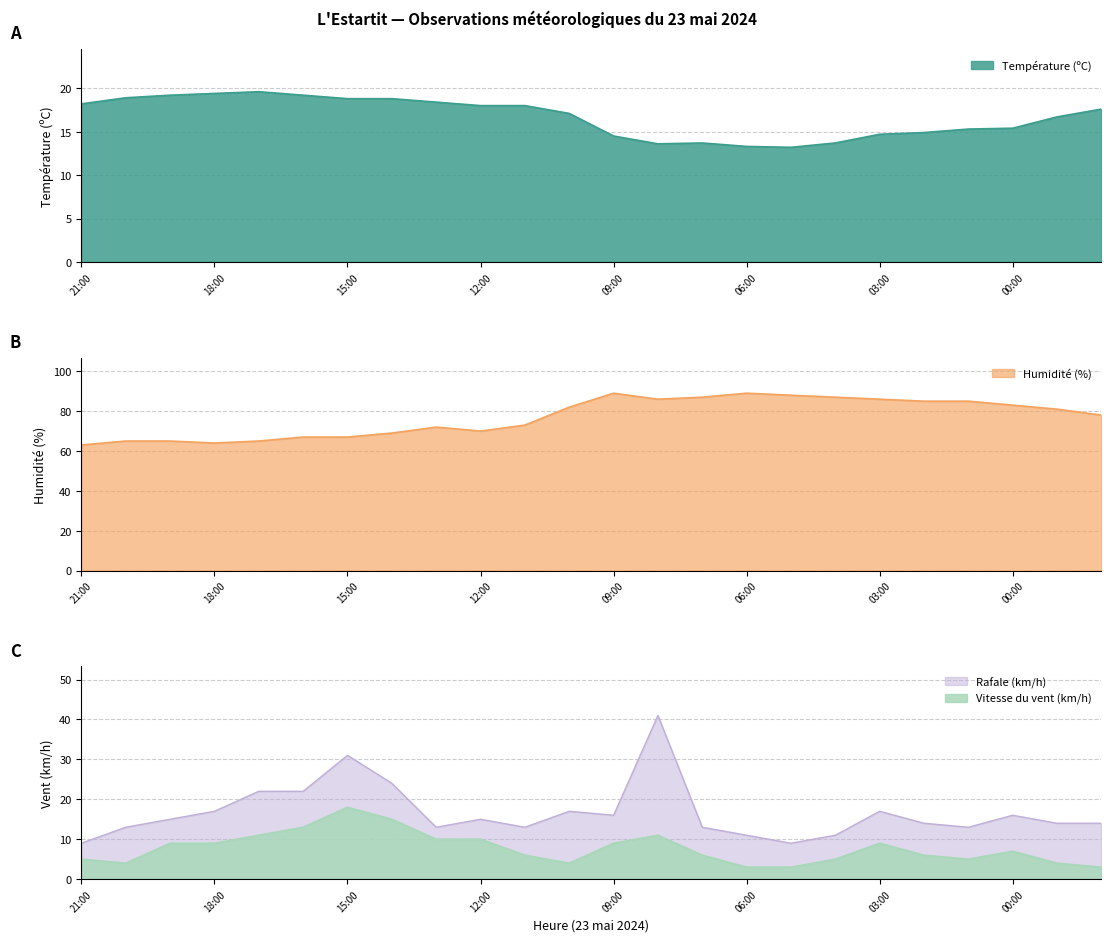

True or false: Vitesse du vent (km/h) has a value of 3.4 at 09:00.

False